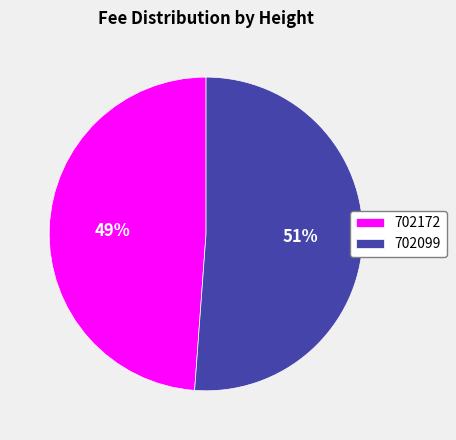

True or false: 702099 accounts for 43% of the total.

False